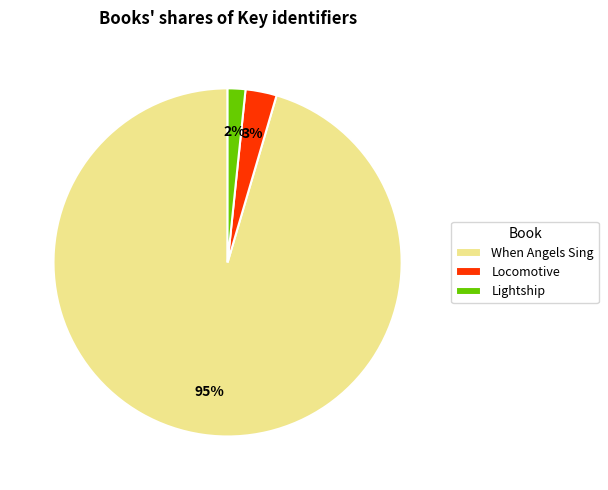

How many slices are in this pie chart?

3